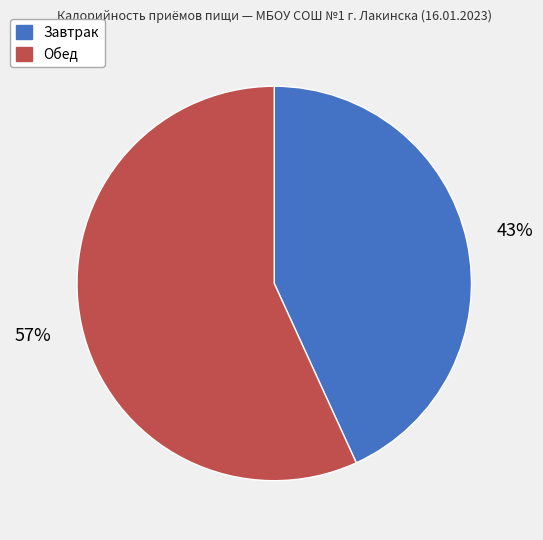

Count the number of slices in the pie.

2